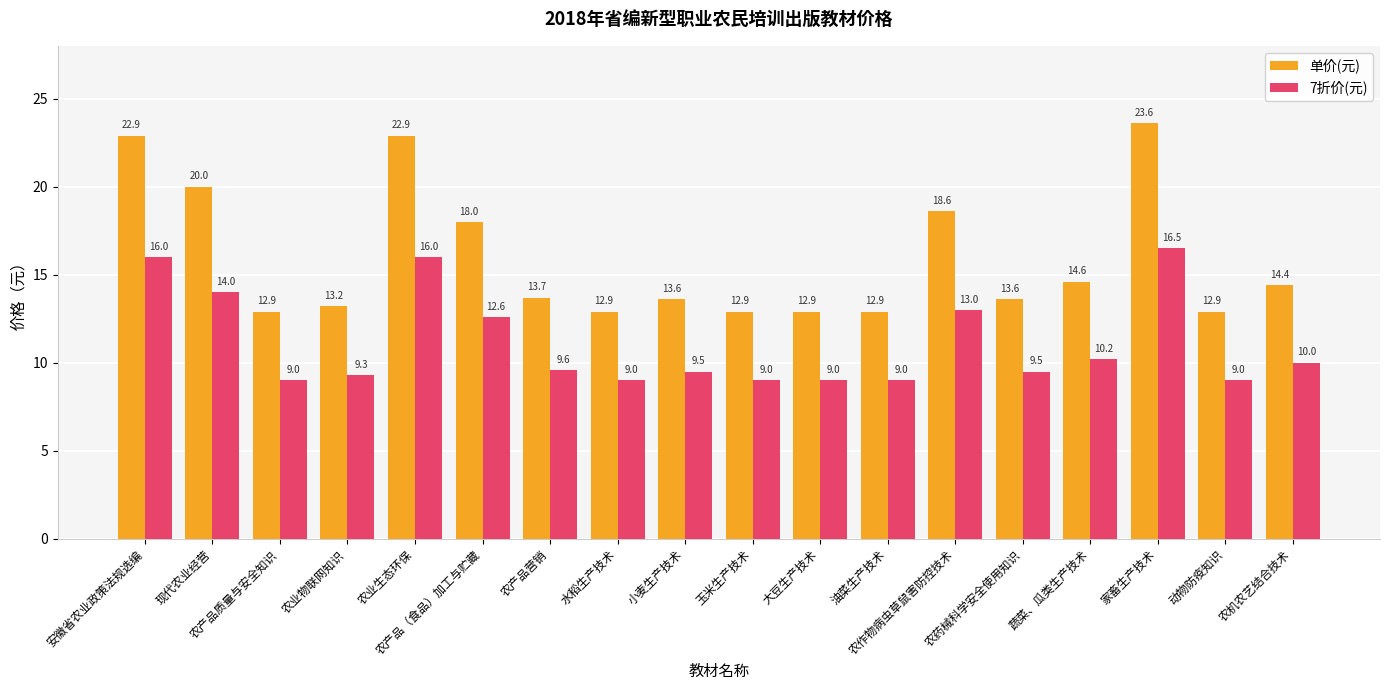

Rank the series by their maximum value, from highest to lowest.

单价(元), 7折价(元)